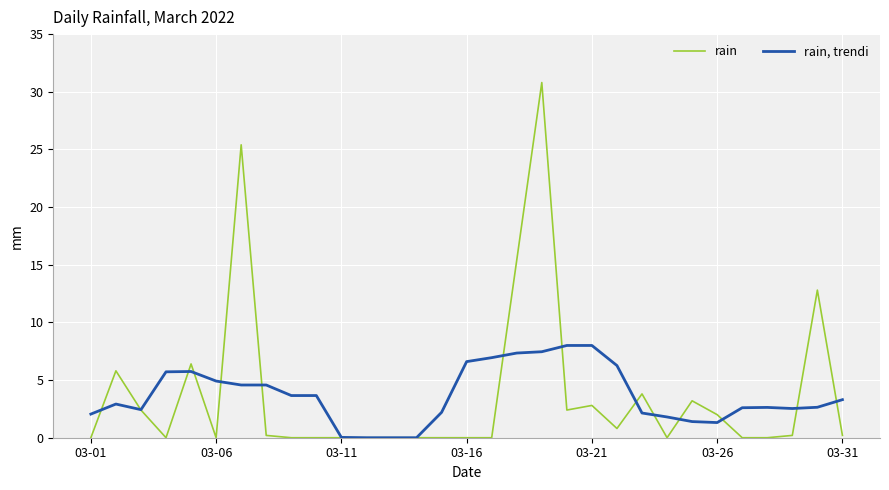

List the series in order of their peak value, lowest first.

rain, trendi, rain